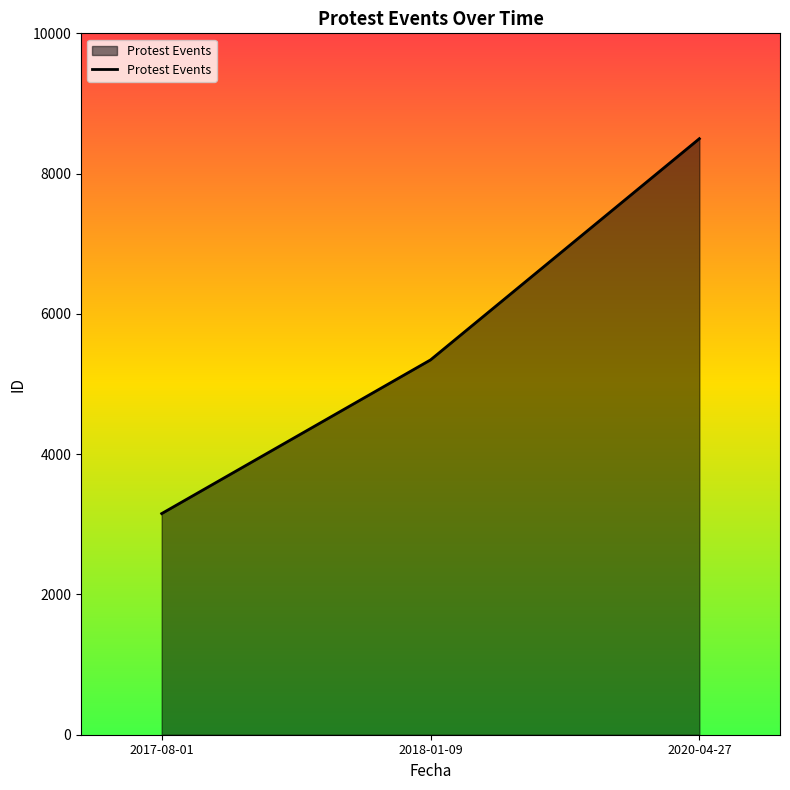

List the labels in order of value, largest first.

2020-04-27, 2018-01-09, 2017-08-01